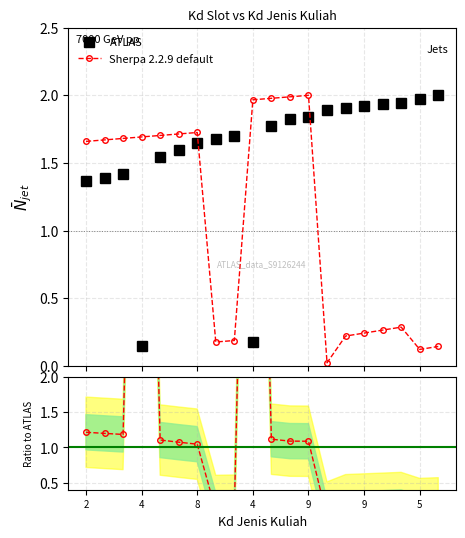

Rank the series by their average value, from lowest to highest.

Sherpa 2.2.9 default, ATLAS